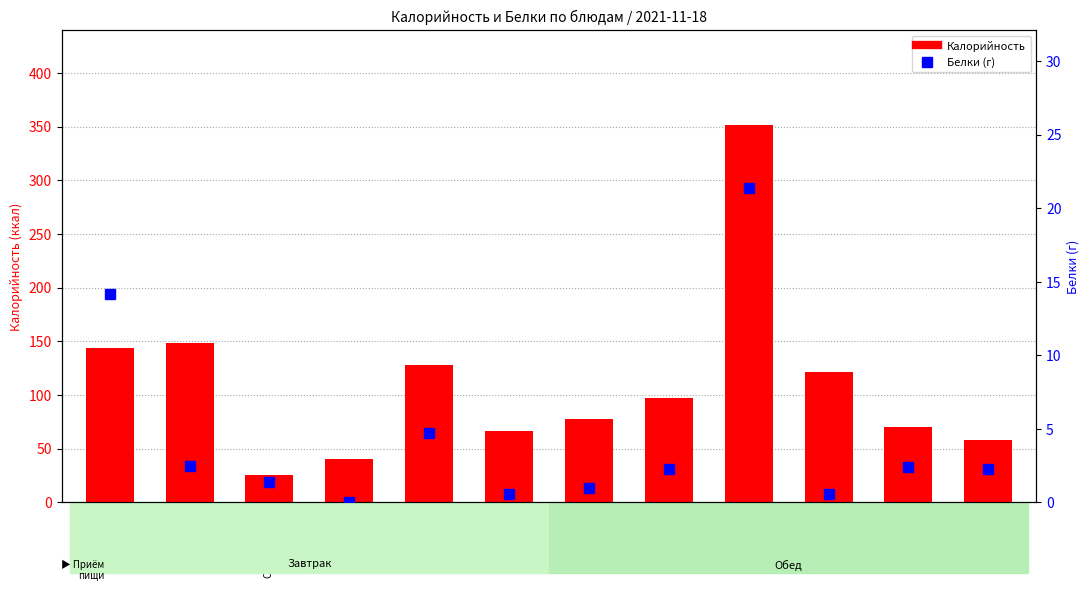

What is the difference between the highest and lowest values at Рис отвар.?

145.9